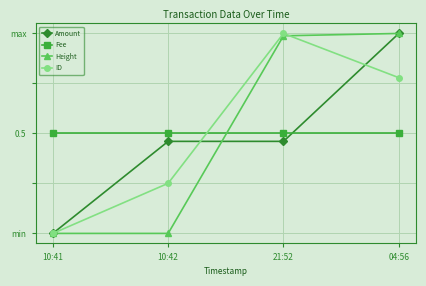

True or false: Amount has more than 2 points higher than both neighbors.

False